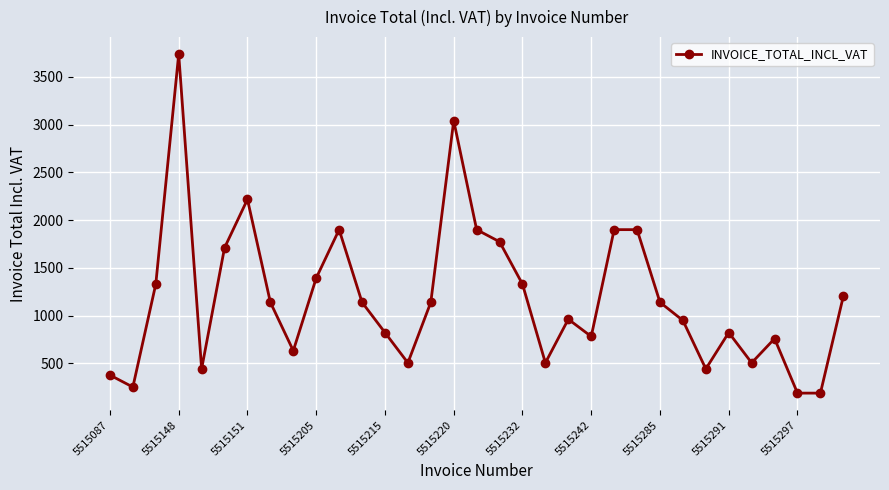

What is the greatest value displayed?

3737.7